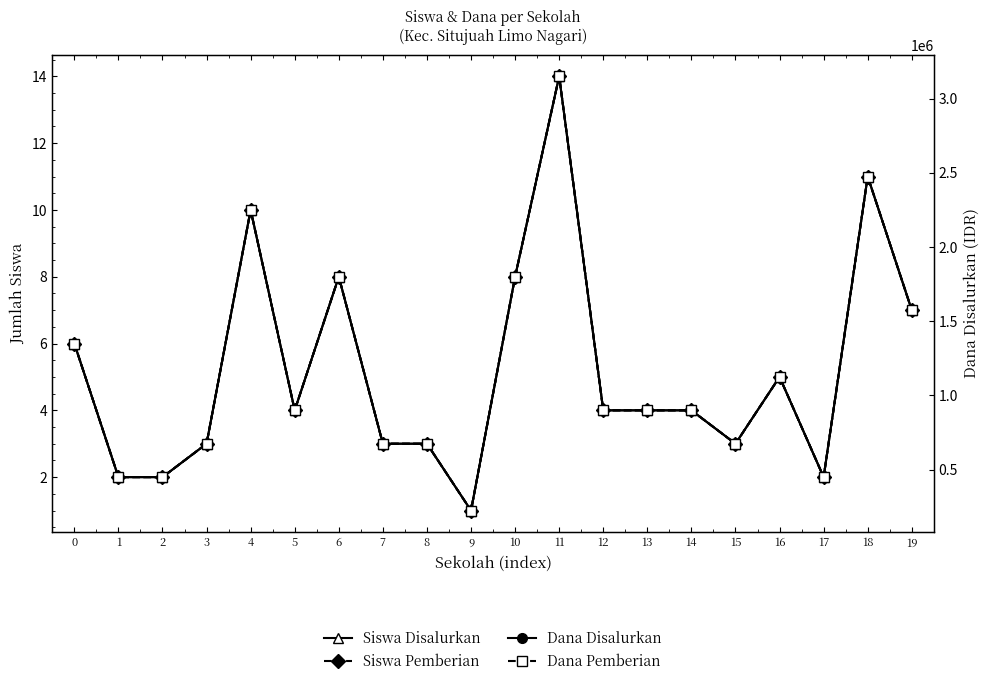

Between 11 and 12, which series saw the biggest shift?

Dana Disalurkan